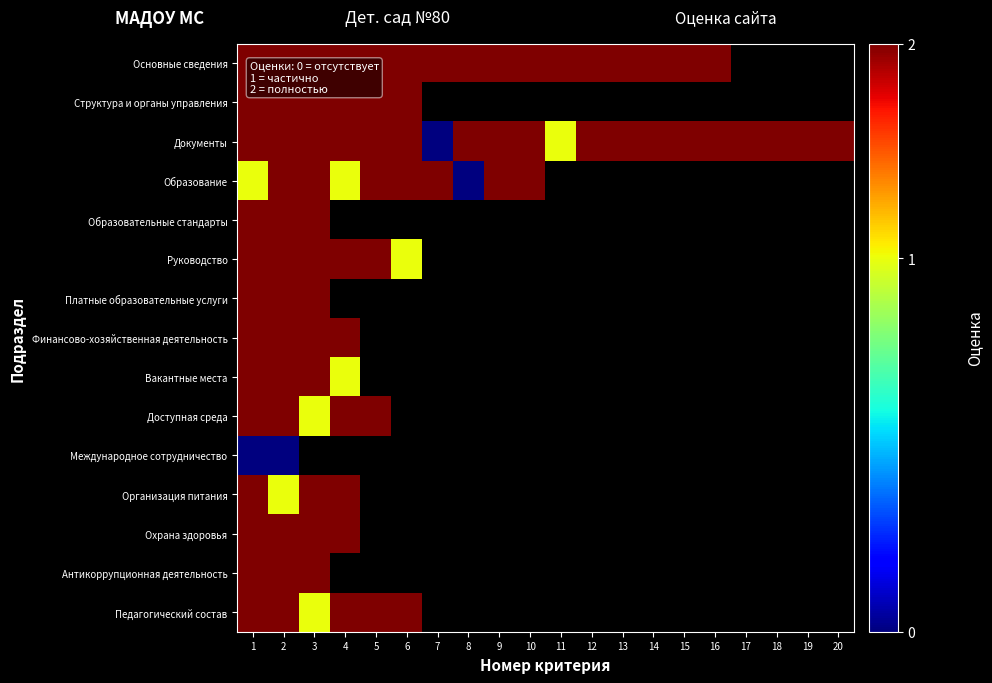

The value of Вакантные места at 4 is 1.0. True or false?

True